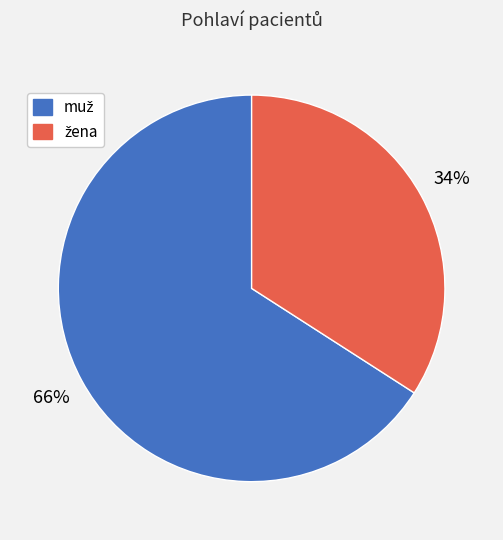

Does any single category account for the majority?

Yes